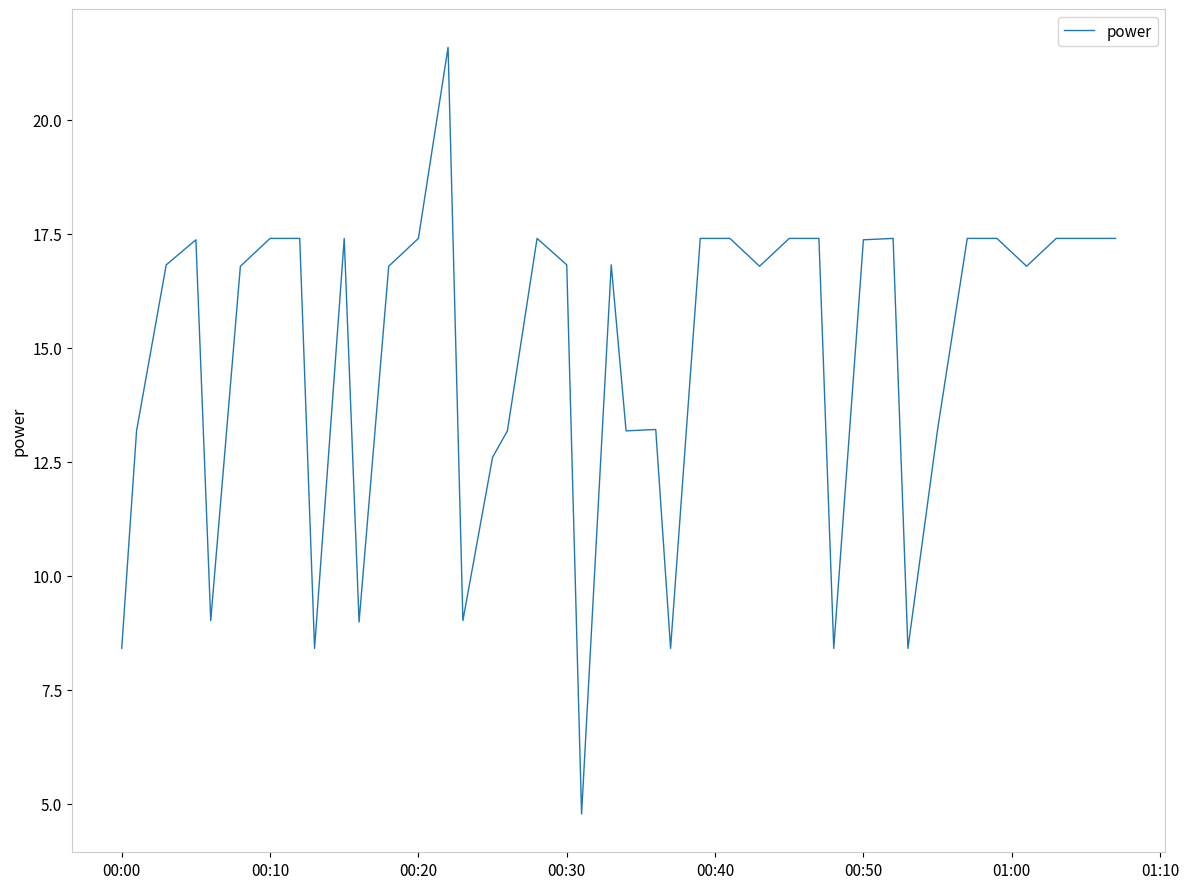

What is the difference between the maximum and minimum values?

16.8